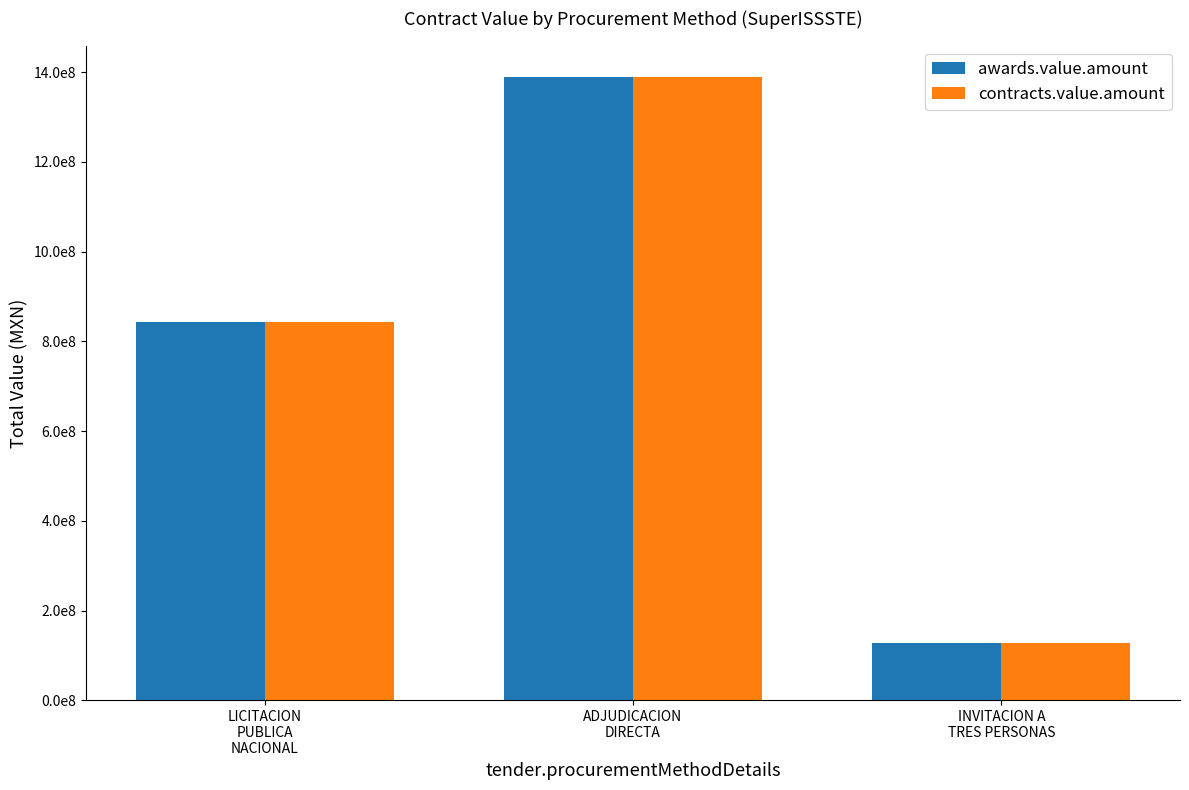

What is the value of the contracts.value.amount bar at the 2nd from the left?

1389894806.3